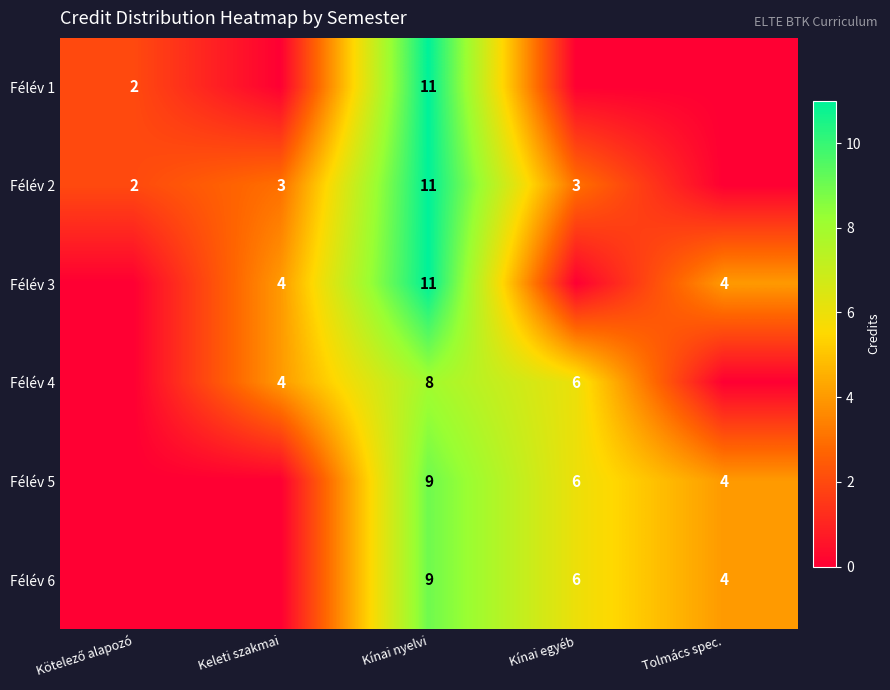

The Félév 1 series shows 11 at Kínai nyelvi. True or false?

True